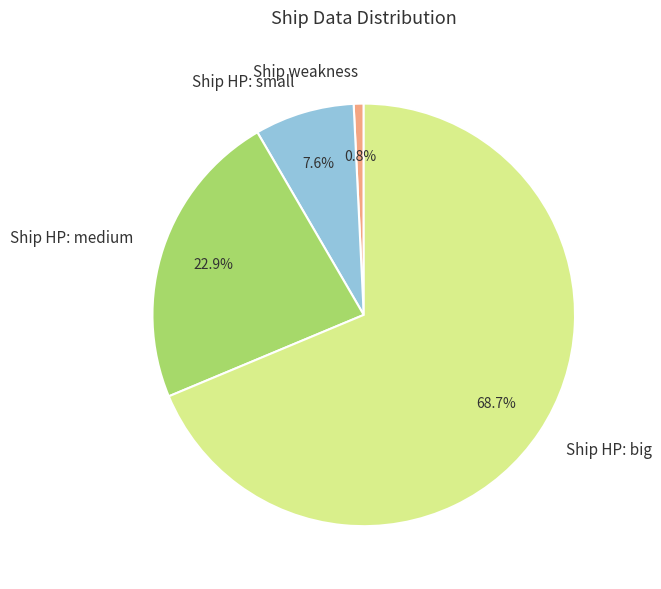

Between Ship weakness and Ship HP: small, which is larger?

Ship HP: small